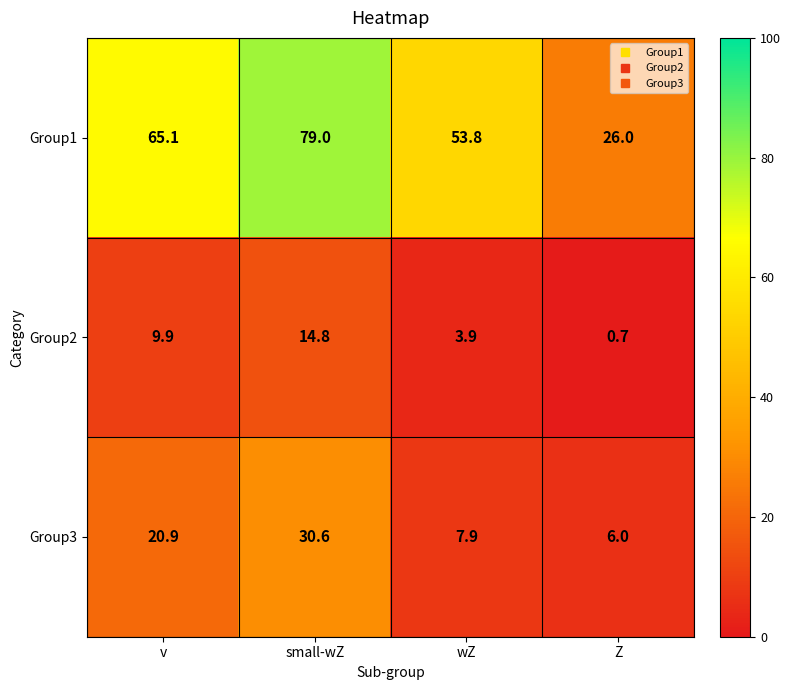

What is the difference between the second highest and second lowest values in the Group2 series?

6.0